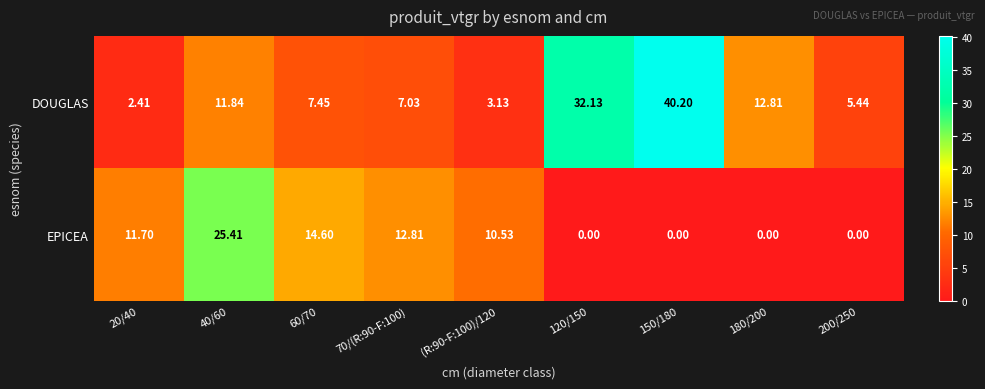

Is the value of DOUGLAS at 150/180 greater than the value of EPICEA at 120/150?

Yes